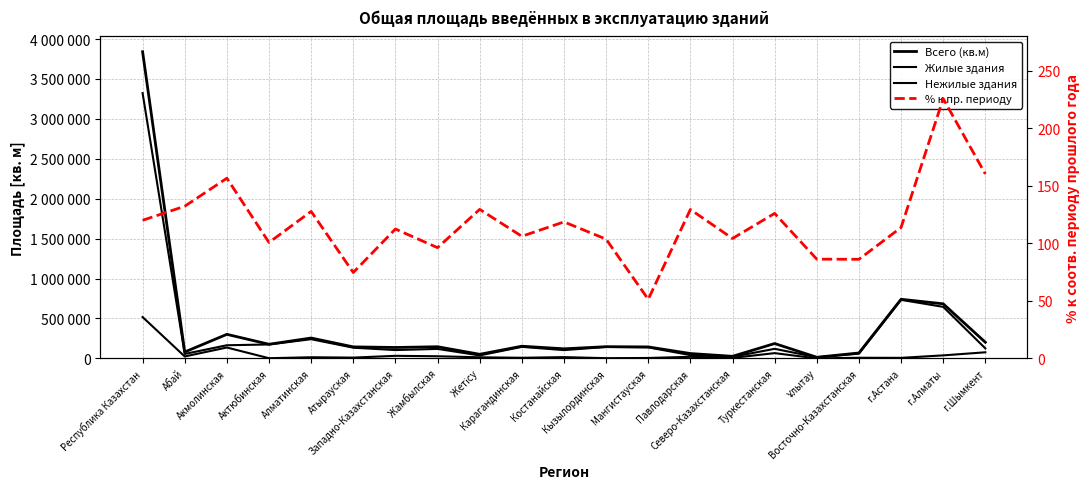

Where does the % к пр. периоду series first go above 113?

Республика Казахстан